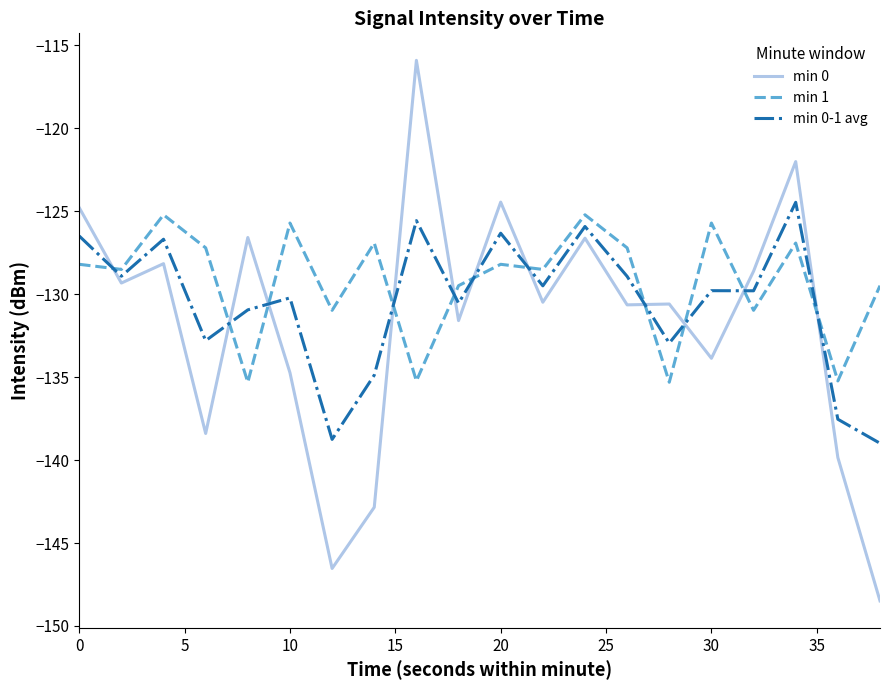

True or false: min 0-1 avg has more than 1 points higher than both neighbors.

True